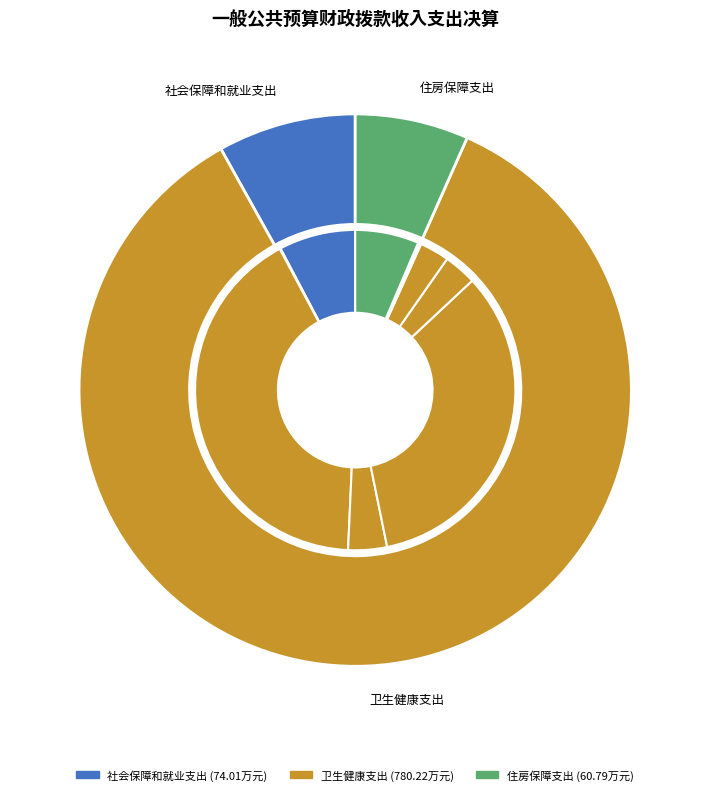

Does 其他社会保障和就业支出 account for over 50% of the chart?

No